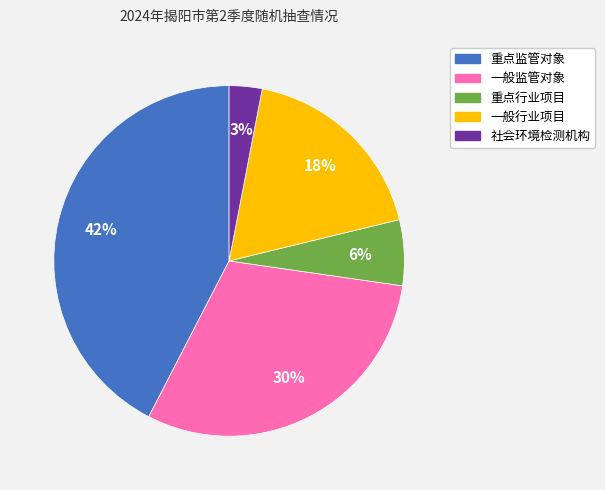

To the nearest percent, what percentage of the pie is 一般行业项目?

18%